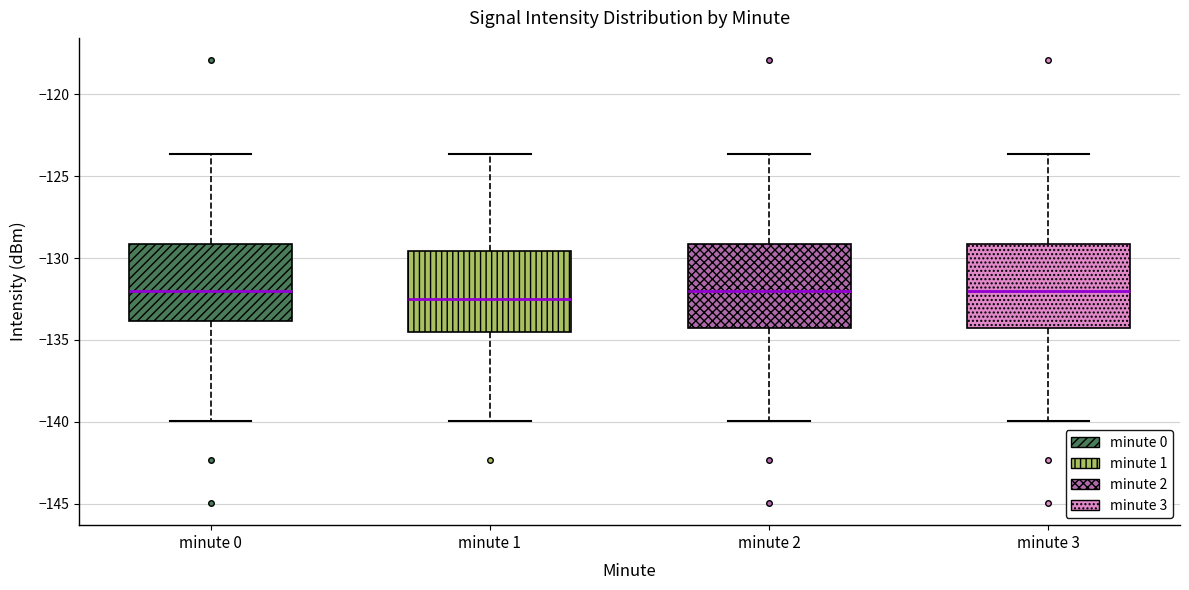

Where does the median line of the box for minute 2 sit on the y-axis? The values are not printed on the chart, so give them approximately, as read against the axis.

-132.0